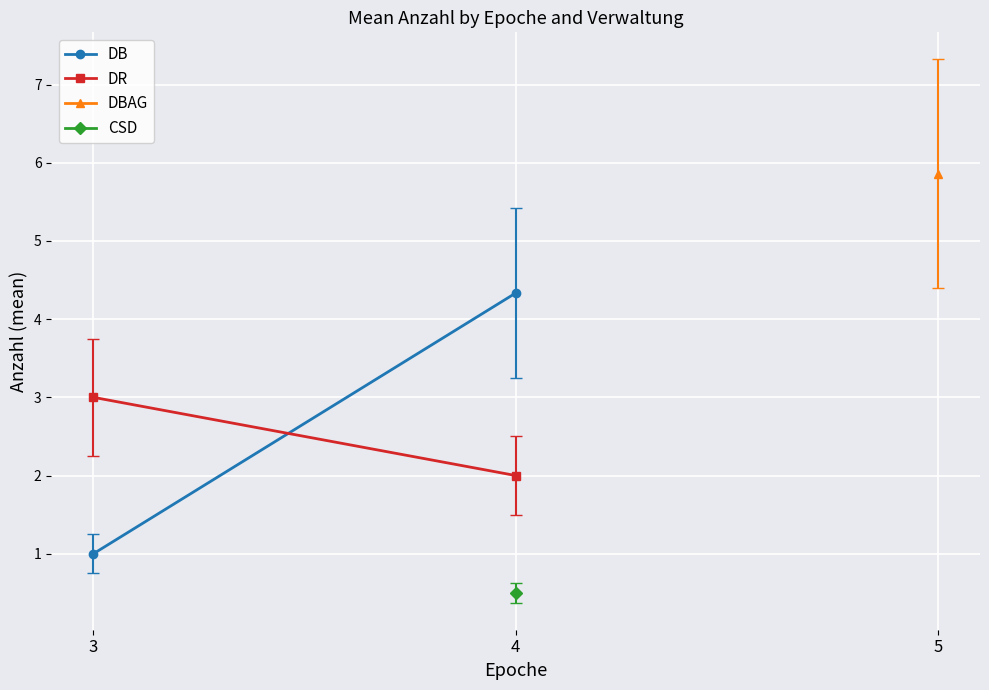

Is this an area chart (filled region under the line)?

No